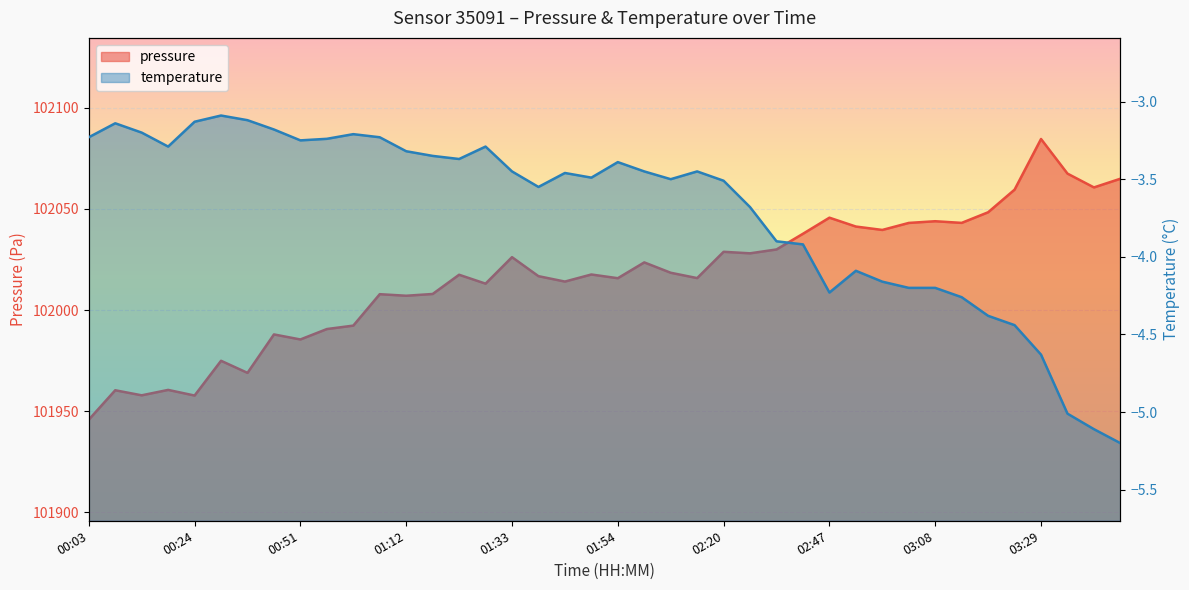

What is the average value of the pressure series?

102016.3